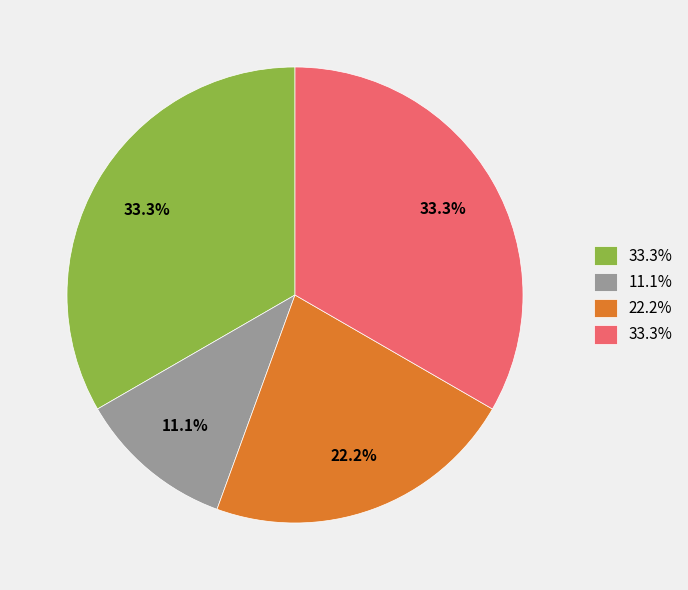

Is there any slice that represents more than half of the pie?

No